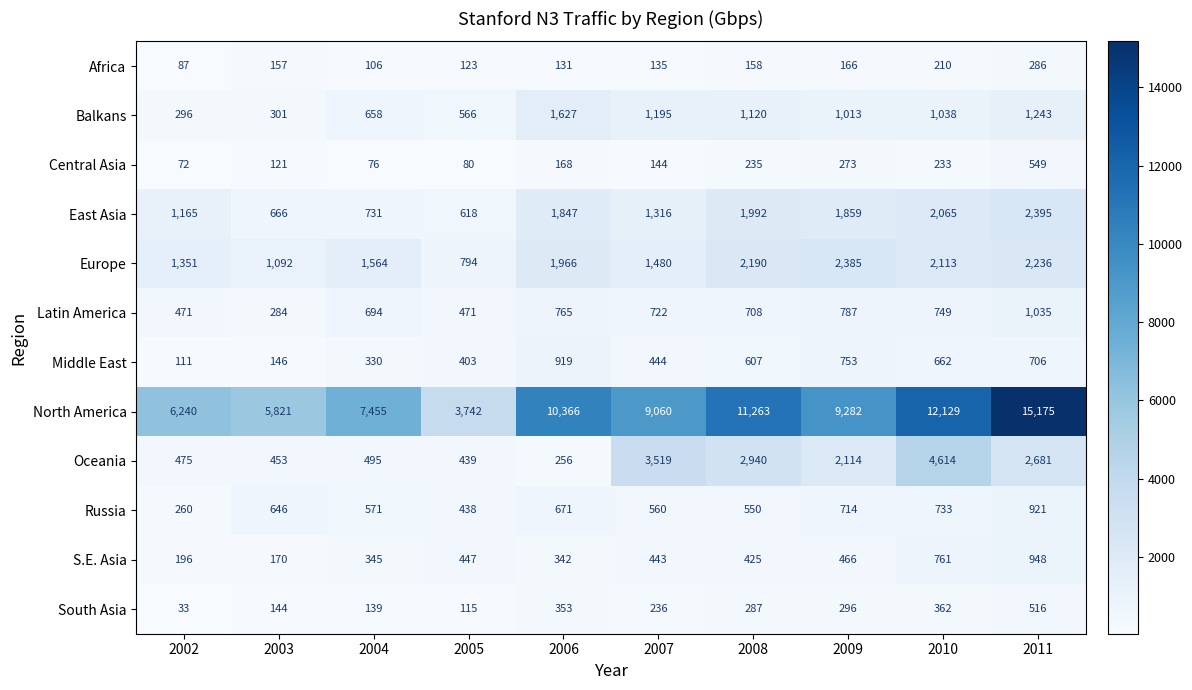

Rank the series at 2005 from lowest to highest value.

Central Asia, South Asia, Africa, Middle East, Russia, Oceania, S.E. Asia, Latin America, Balkans, East Asia, Europe, North America